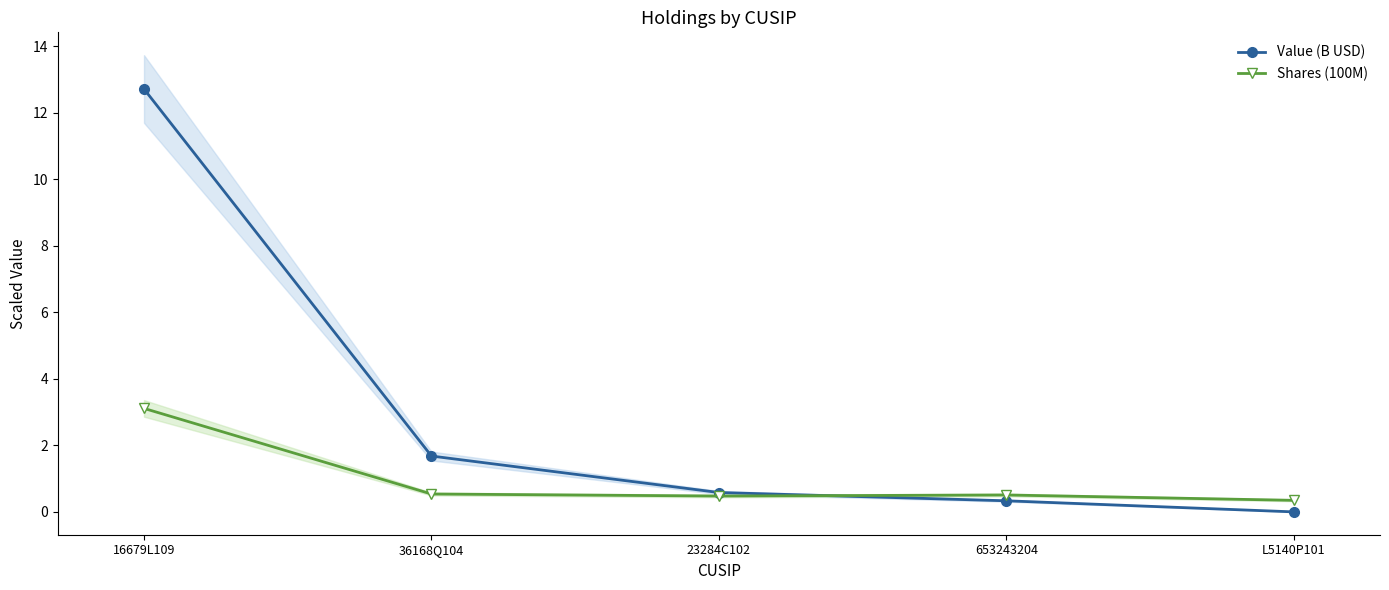

What is the value of the Value (B USD) point at the 2nd from the left?

1.7